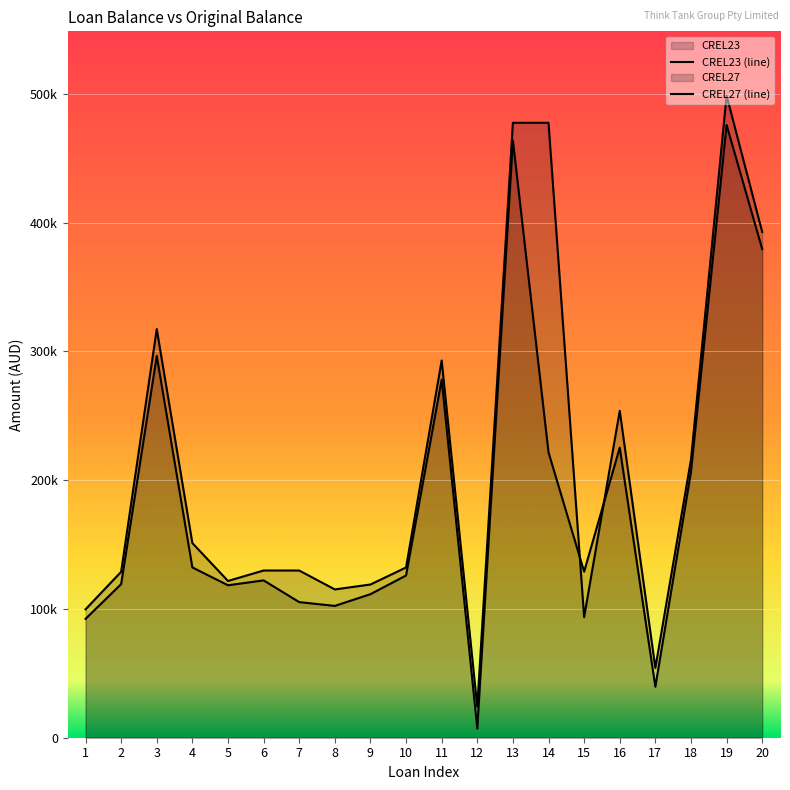

Where is CREL27 (line) nearest to the value 261344?

16